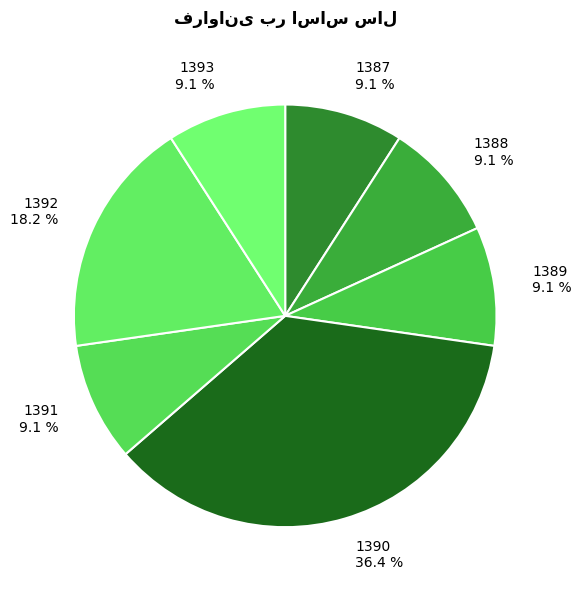

Is it true that 1390 is 45% of the pie?

False